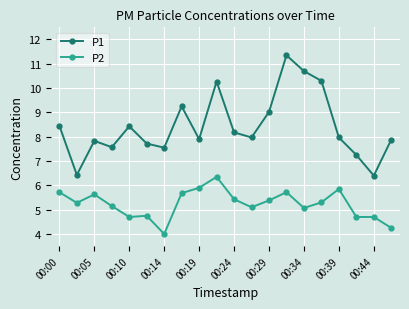

List the series in order of their peak value, highest first.

P1, P2